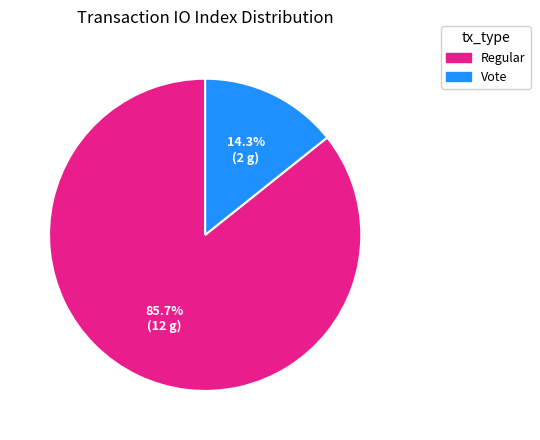

Is there a majority slice in this chart?

Yes